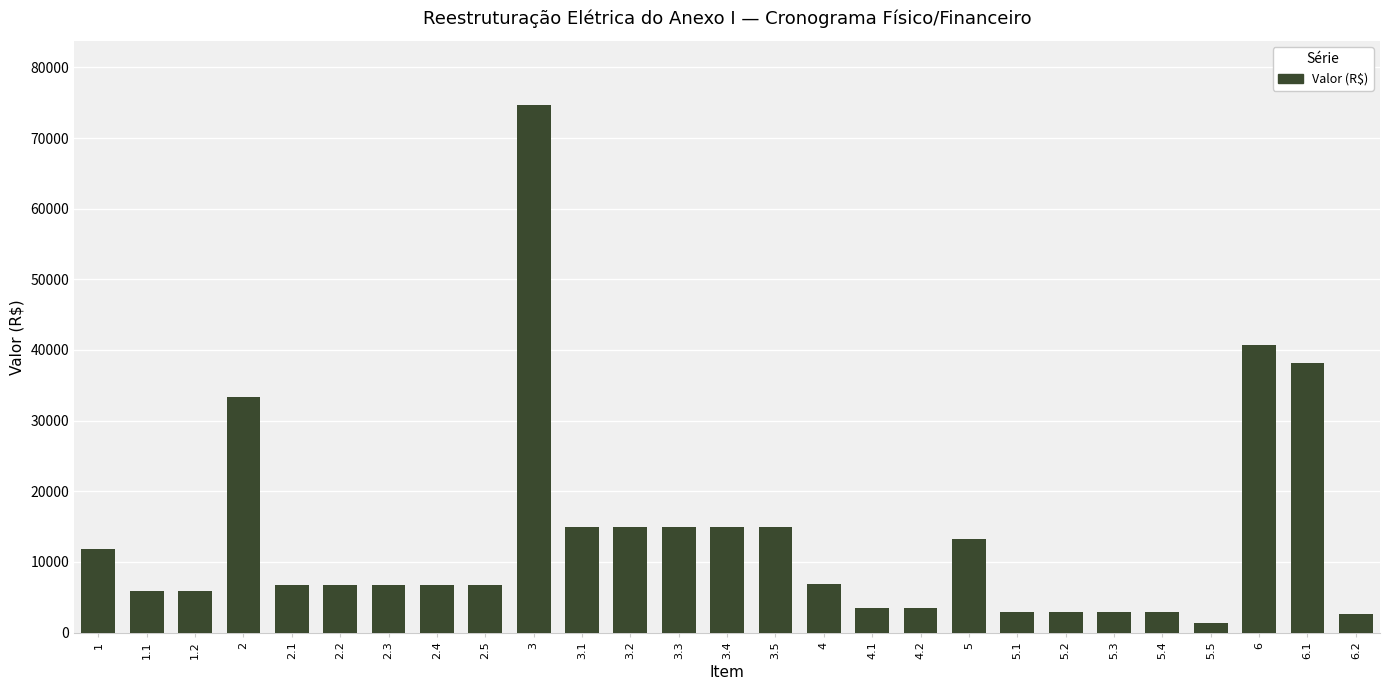

Approximately how many times larger is the value at 2 compared to 2.4?

5.0